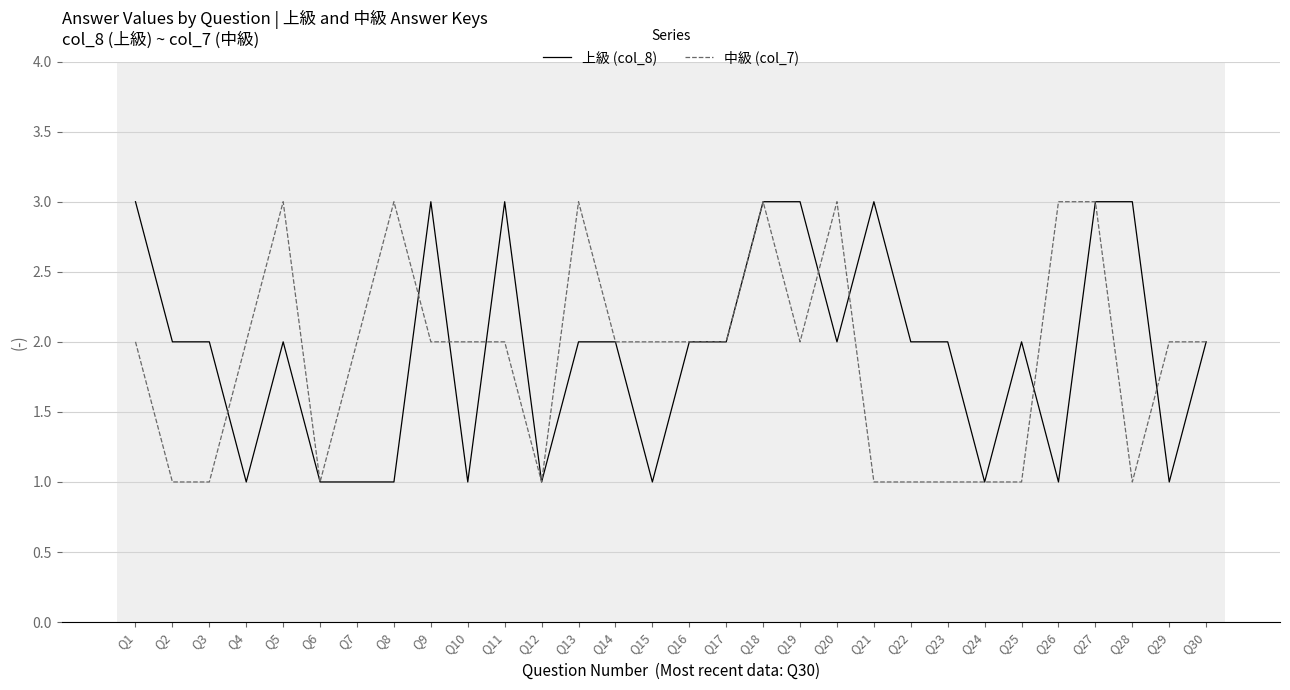

Count the number of categories in the chart.

30